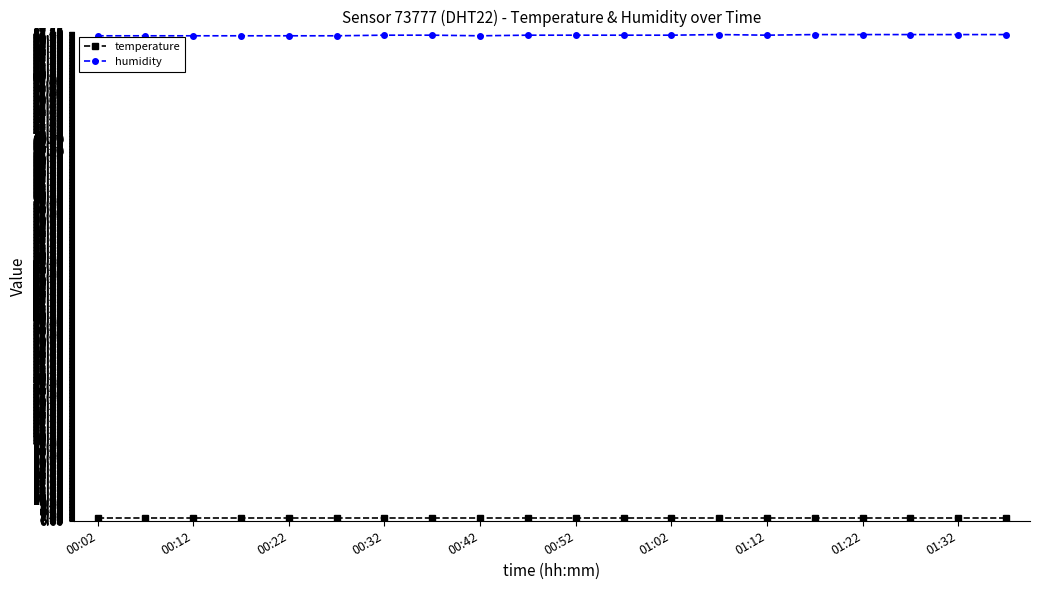

At how many categories does at least one series exceed 72?

20